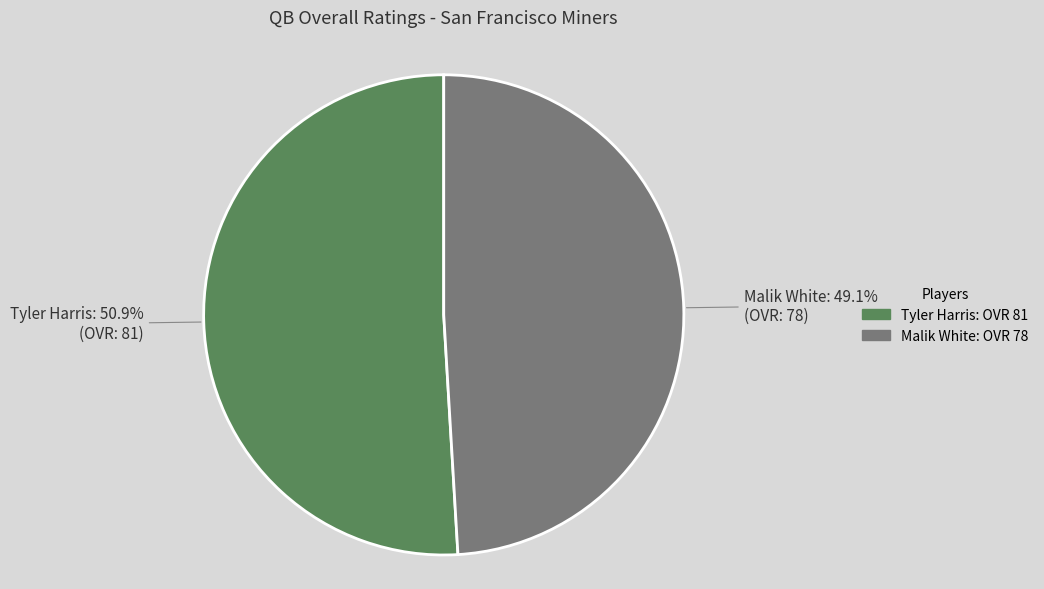

How many slices are in this pie chart?

2